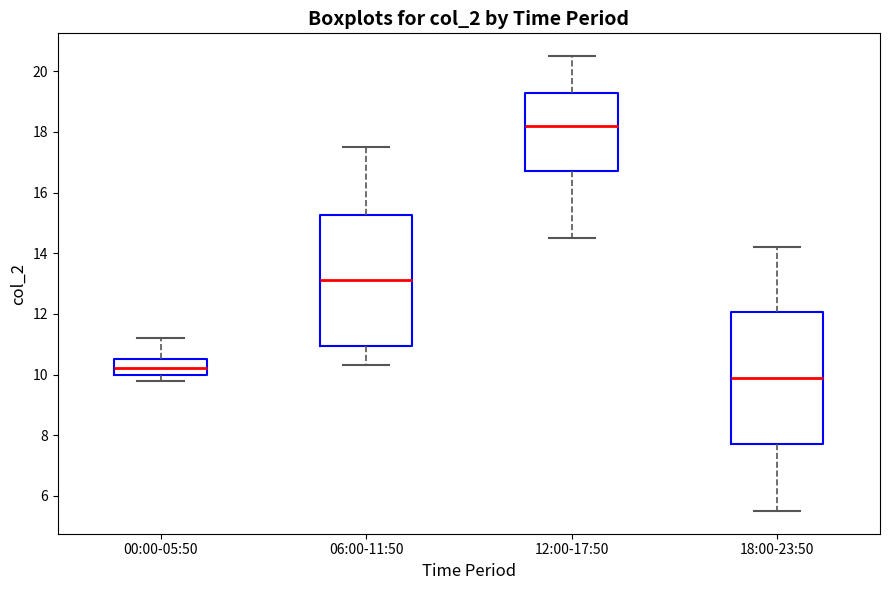

Reading left to right, read every box against the y-axis: the position of its median line, the range the box covers, and the ends of its whiskers. The values are not printed on the chart, so give them approximately, as read against the axis.

00:00-05:50: median 10.2, box 10.0 to 10.6, whiskers 9.8 to 11.2
06:00-11:50: median 13.2, box 11.0 to 15.2, whiskers 10.4 to 17.6
12:00-17:50: median 18.2, box 16.8 to 19.2, whiskers 14.6 to 20.6
18:00-23:50: median 10.0, box 7.8 to 12.0, whiskers 5.6 to 14.2